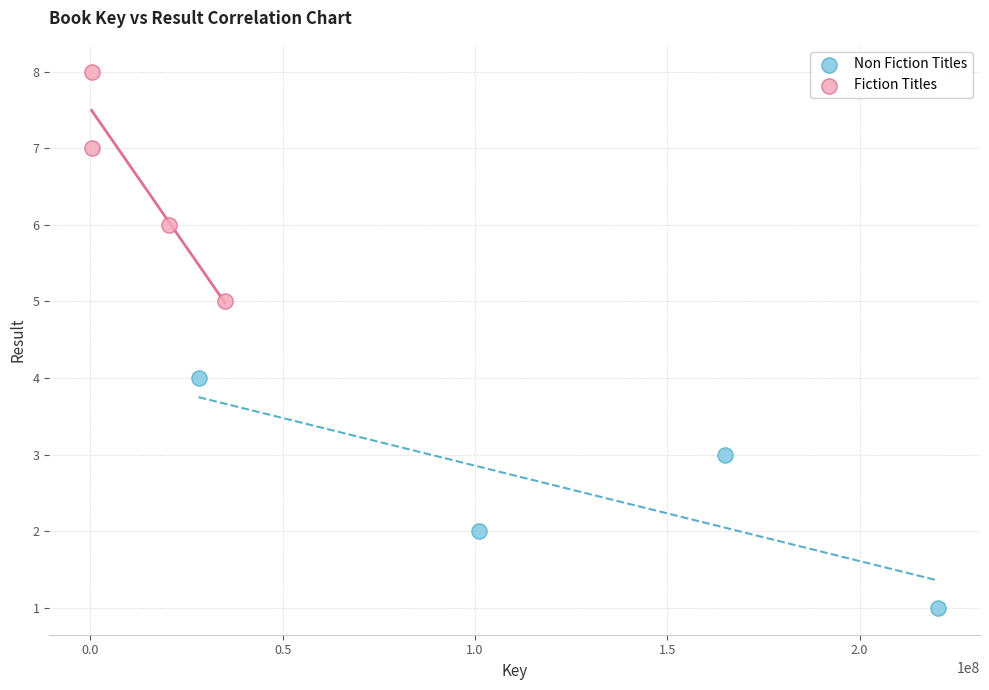

Which series contains the highest Y value?

Fiction Titles